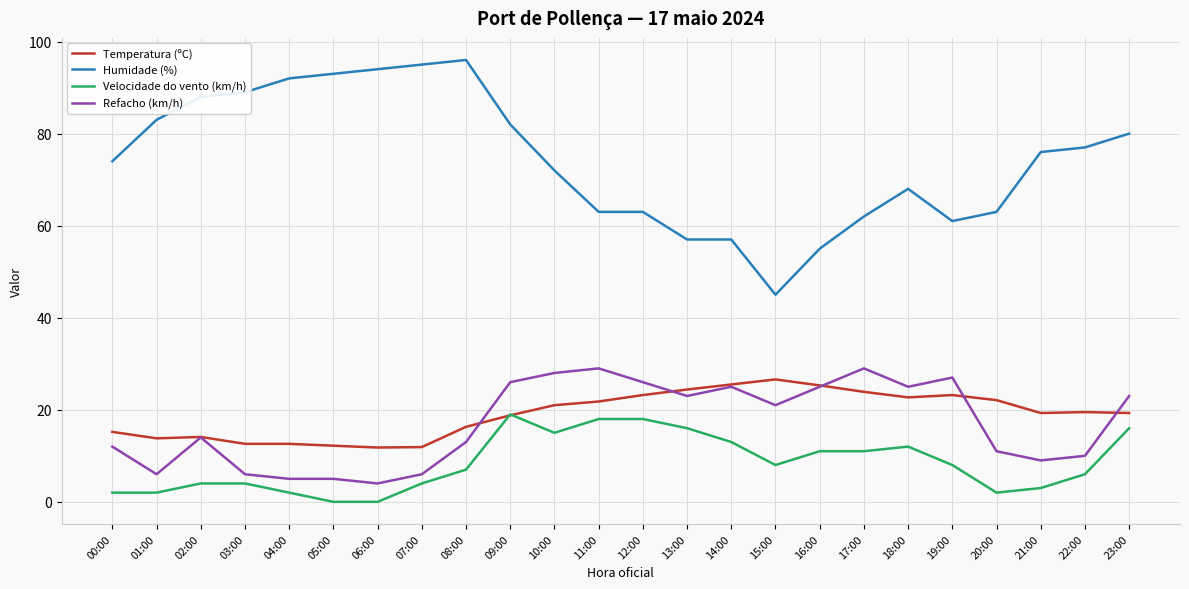

What is the difference between the maximum and minimum values in the Temperatura (ºC) series?

14.8